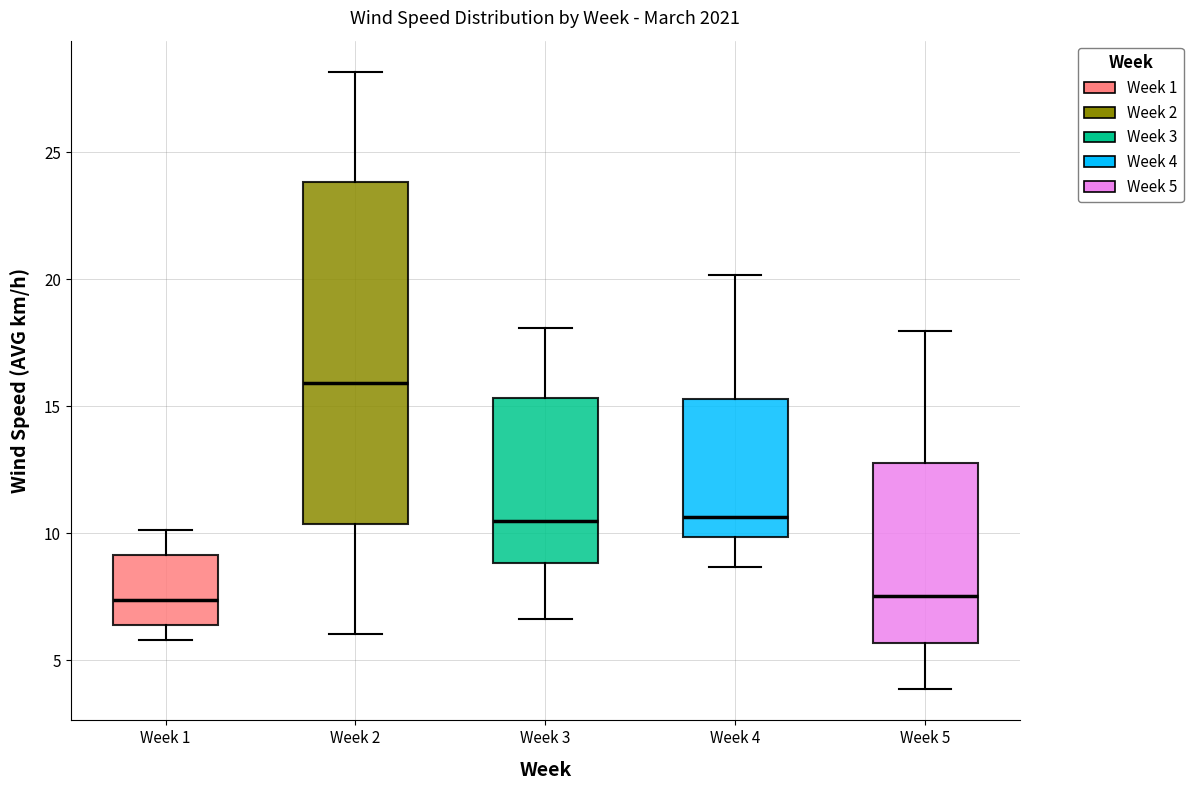

Where does the median line of the box for Week 3 sit on the y-axis? The values are not printed on the chart, so give them approximately, as read against the axis.

10.5